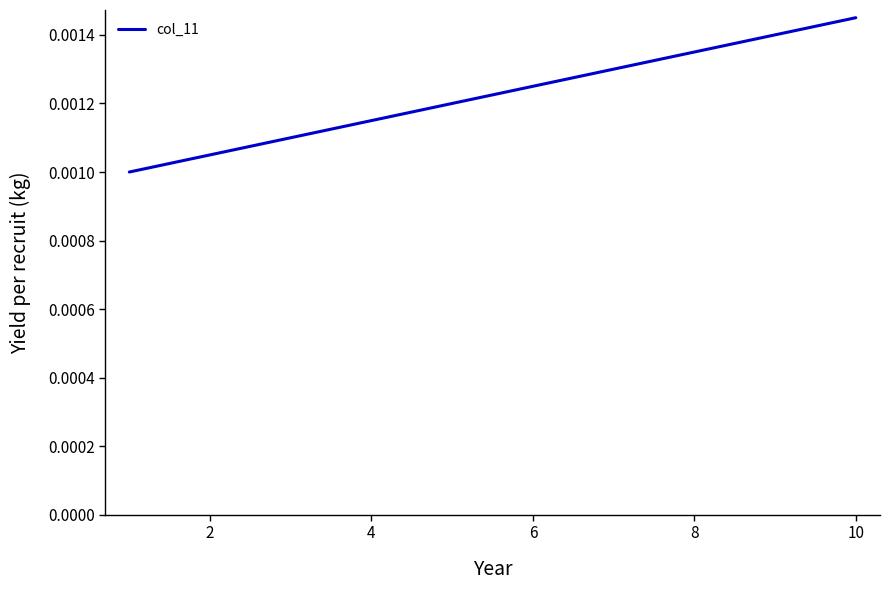

Does the chart have visible grid lines?

No